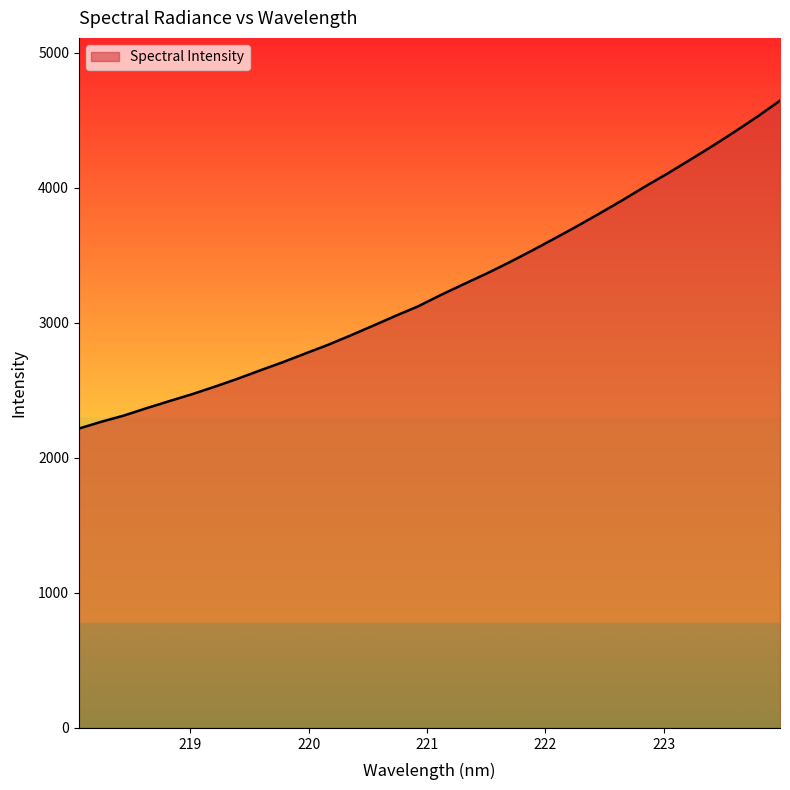

What is the maximum value shown in the chart?

4646.8